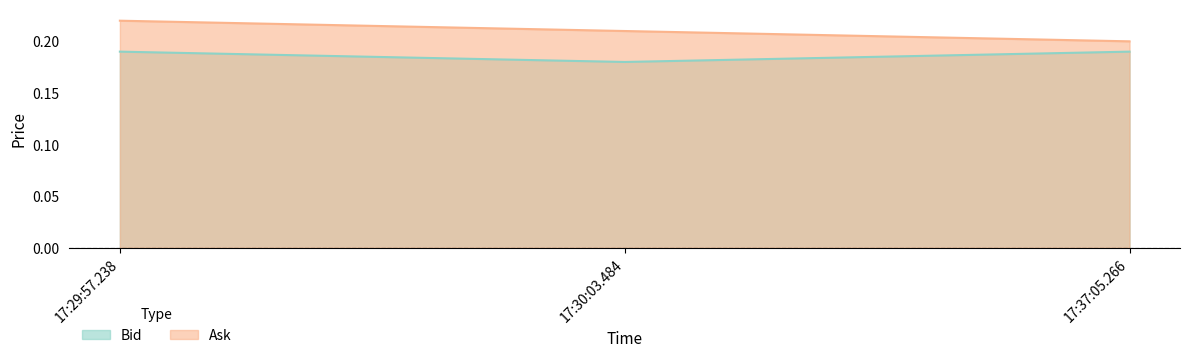

Reading left to right, extract all data points from this chart.

Bid: 0.2	0.2	0.2
Ask: 0.2	0.2	0.2